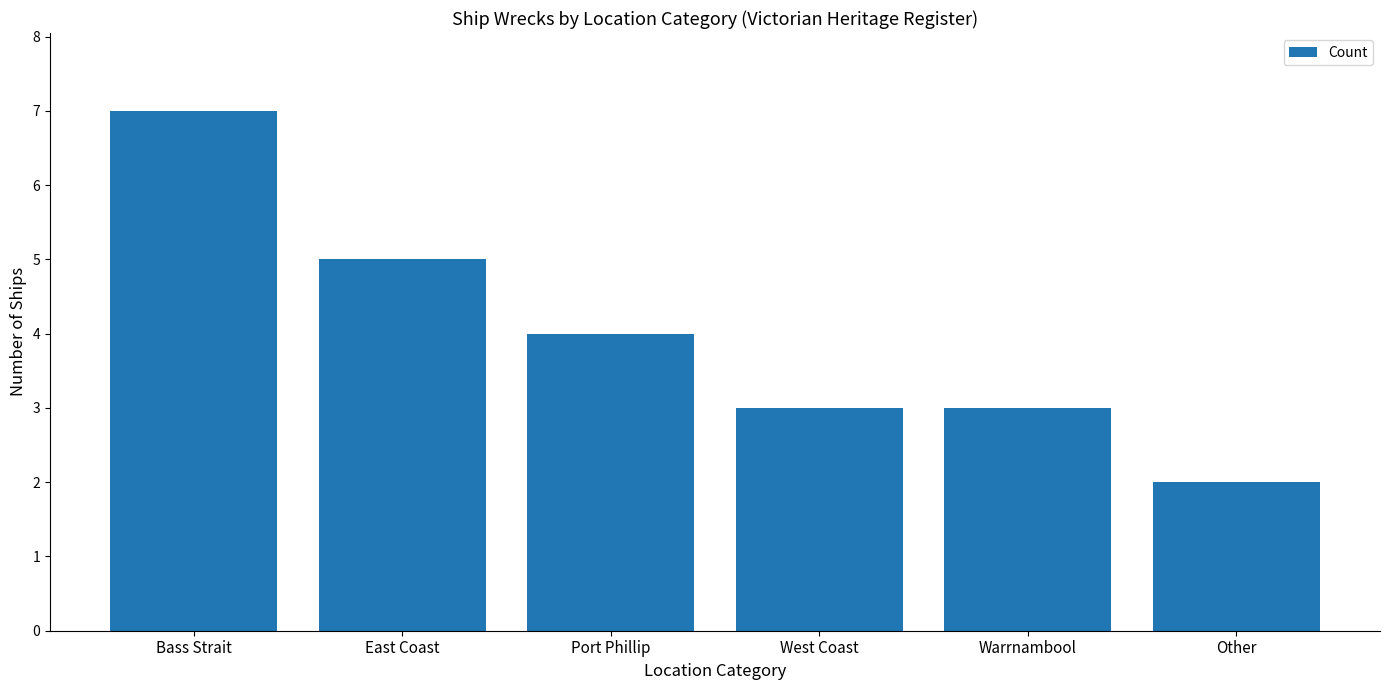

Which label corresponds to the smallest value in the chart?

Other